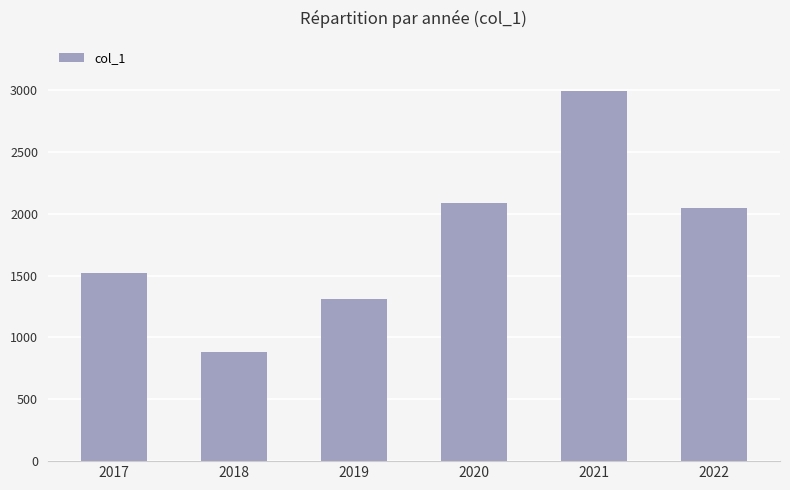

Reading right to left, transcribe all the data shown in this chart.

2050	2992	2085	1313	886	1520